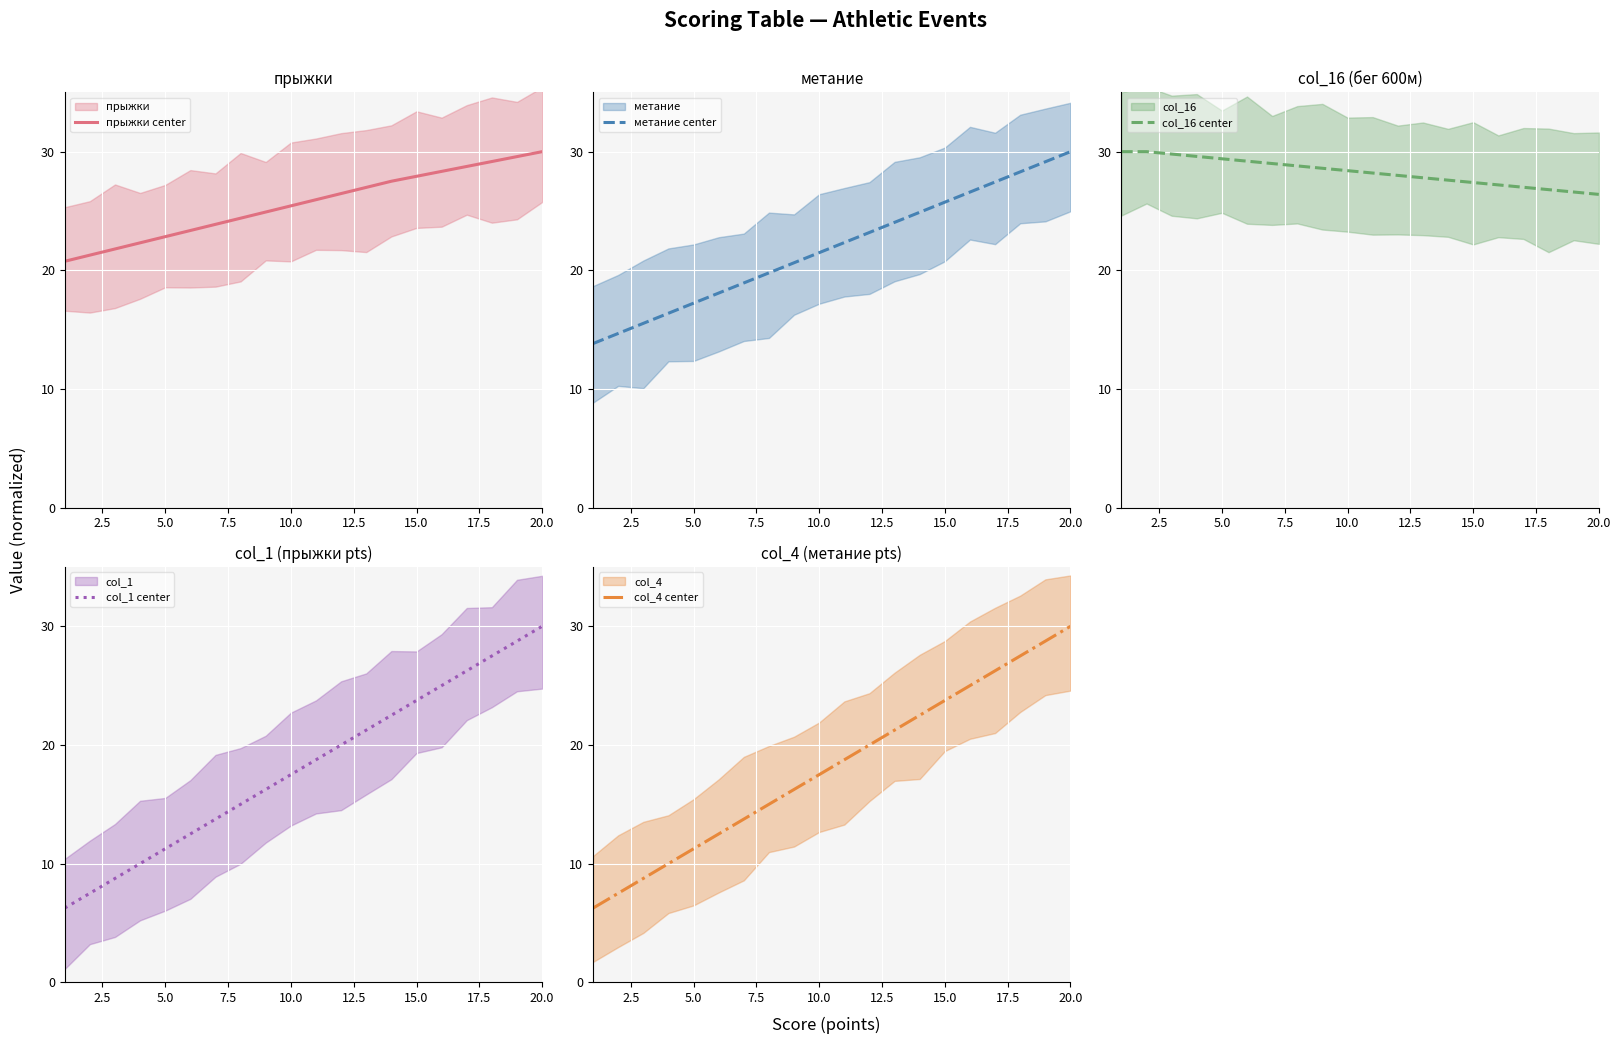

What is the lowest value of the метание center series?

13.8